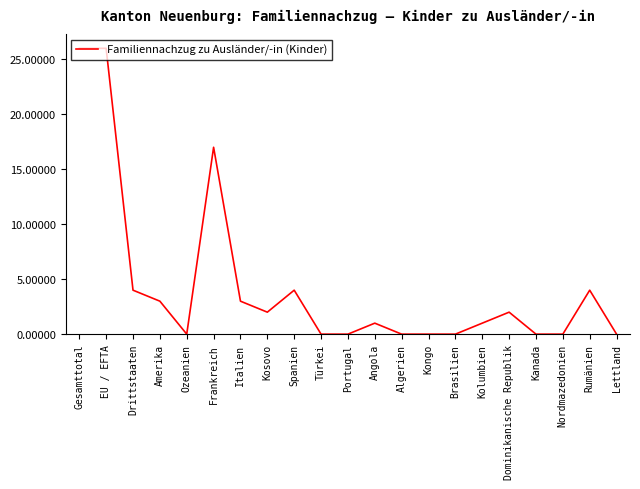

Is it true that the value at Ozeanien is 15?

False